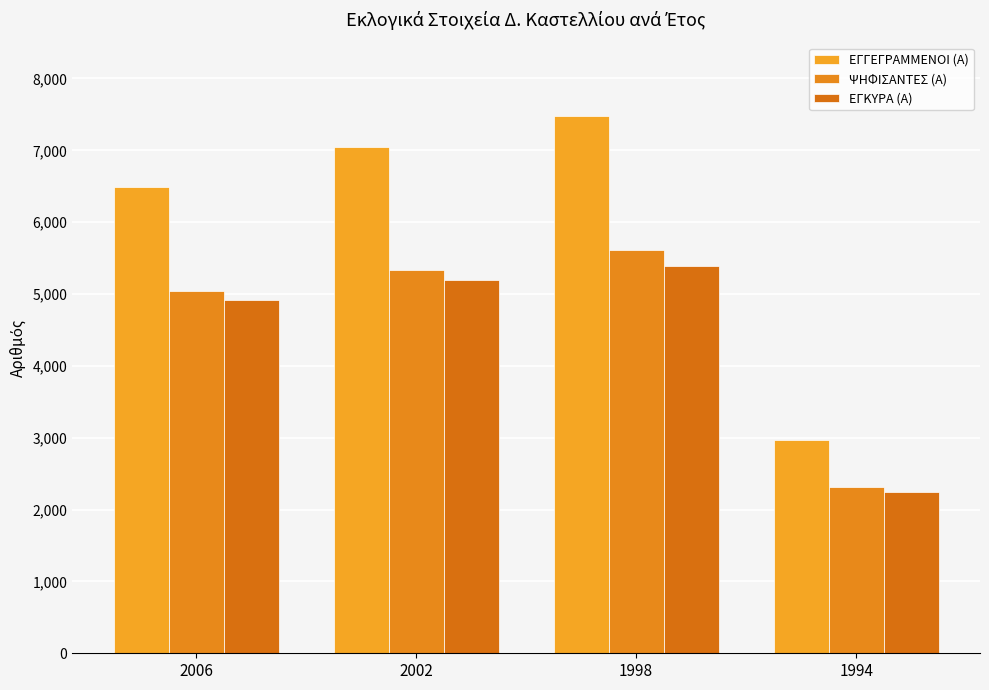

List the labels in order of ΕΓΚΥΡΑ (Α) value, largest first.

1998, 2002, 2006, 1994